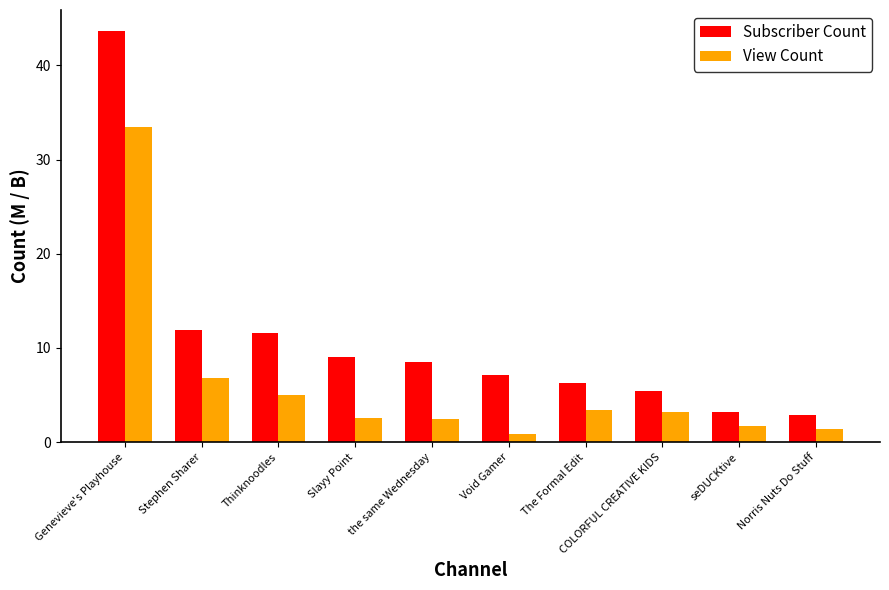

Which category has the lowest value across all series?

Void Gamer